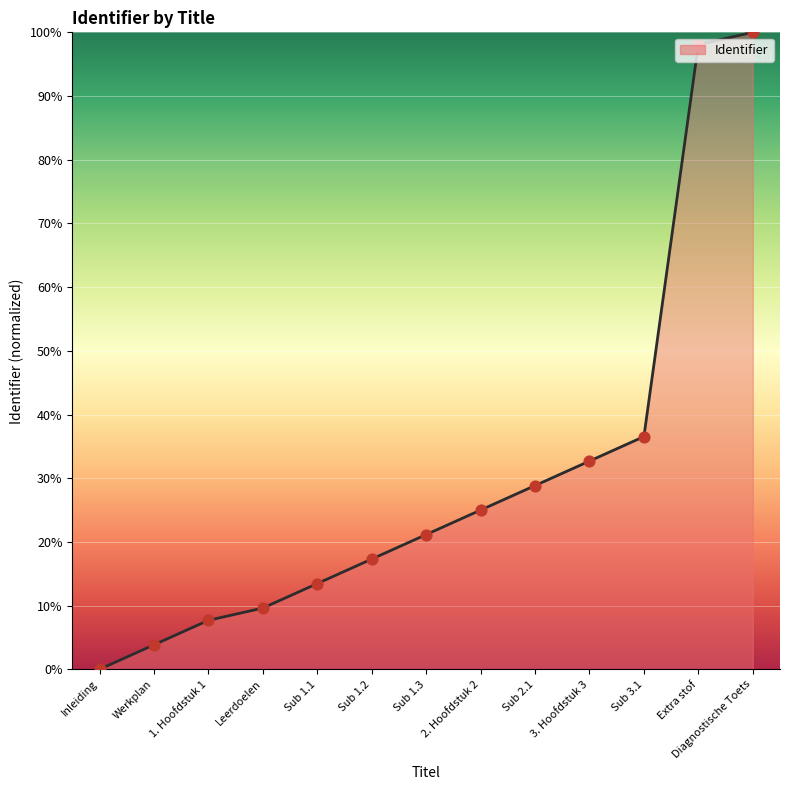

What is the change in value from Sub 2.1 to Diagnostische Toets?

+71.2